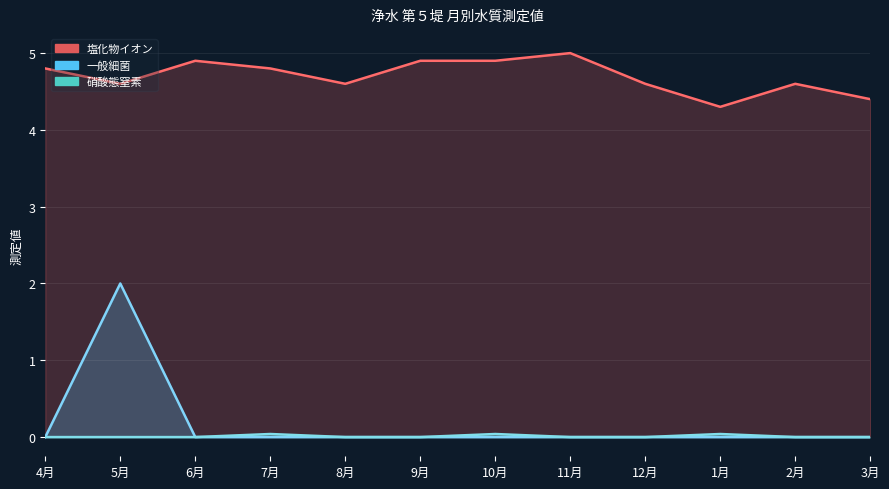

How many lines are shown in the chart?

3